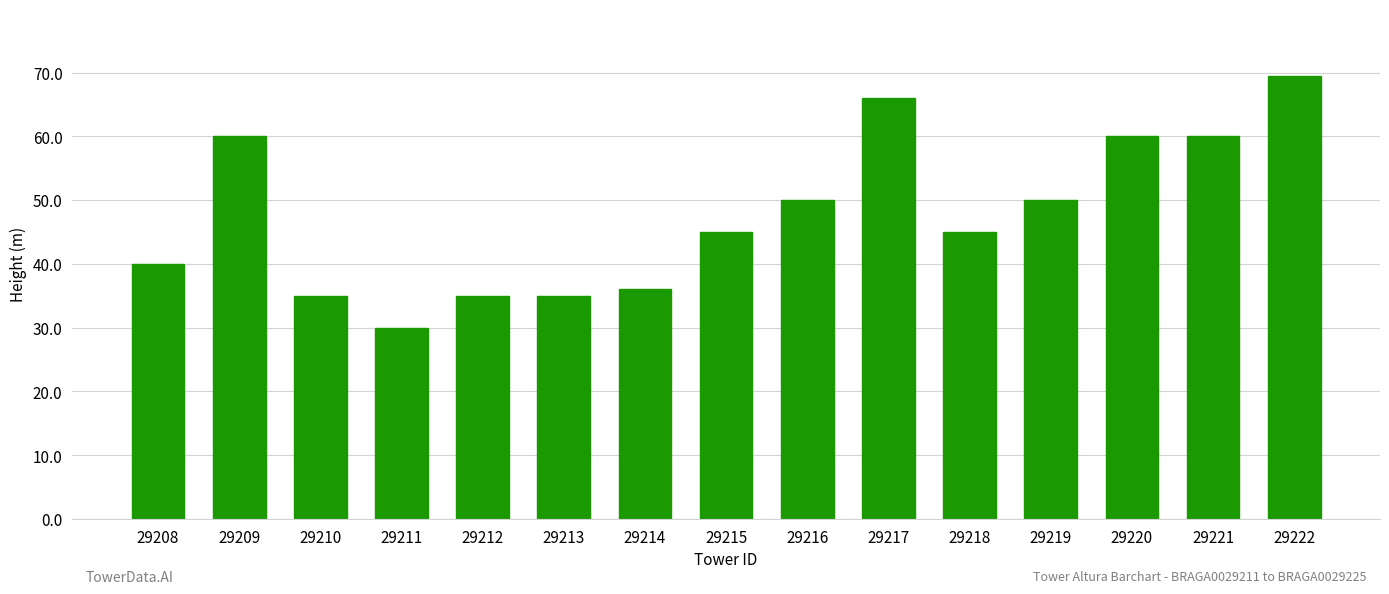

What is the average value?

47.8